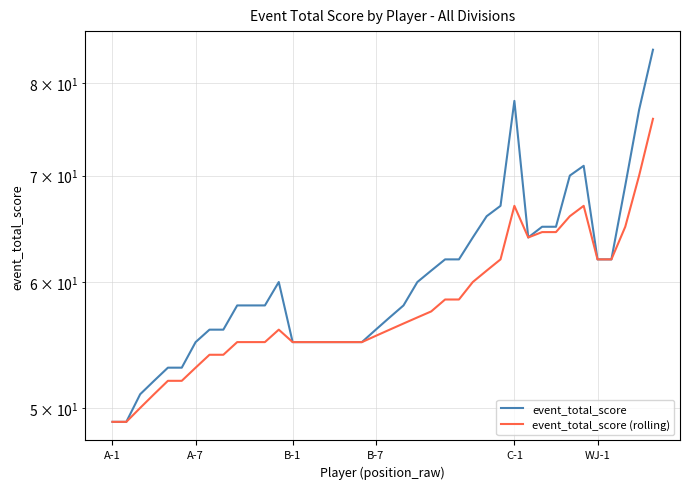

How many lines are shown in the chart?

2